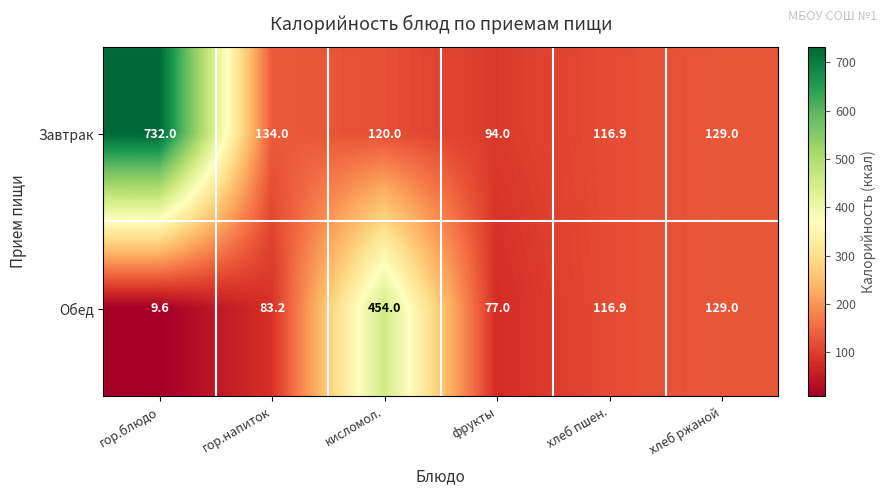

Where does the Завтрак series first go above 129?

гор.блюдо